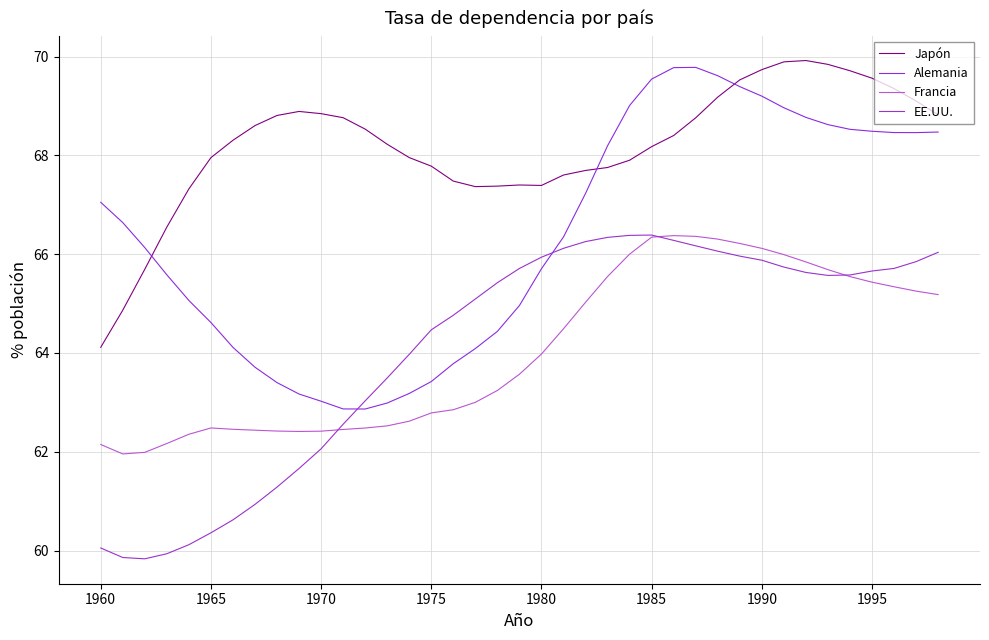

True or false: EE.UU. and Japón intersect in this chart.

False